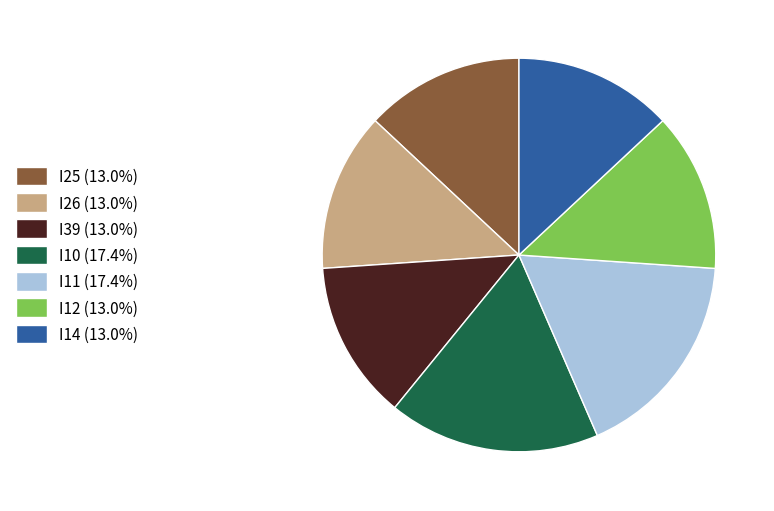

How many slices are in this pie chart?

7